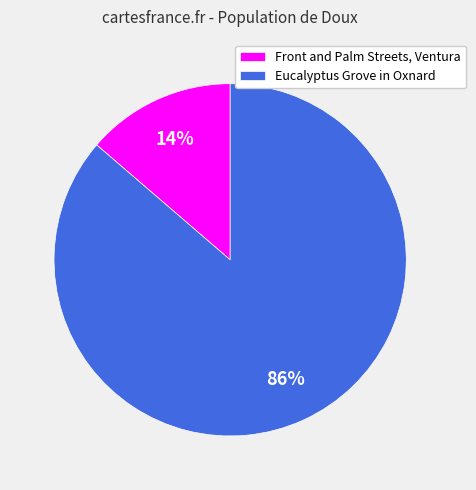

Which category has the biggest portion of the pie?

Eucalyptus Grove in Oxnard